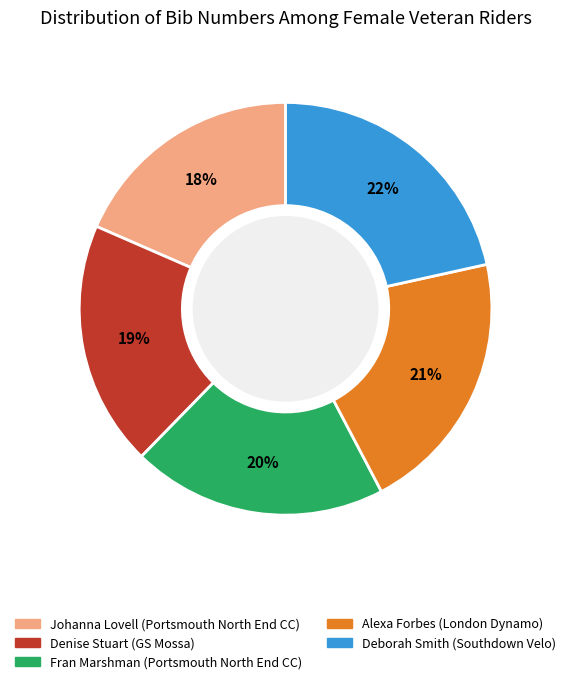

How many segments does this pie chart have?

5